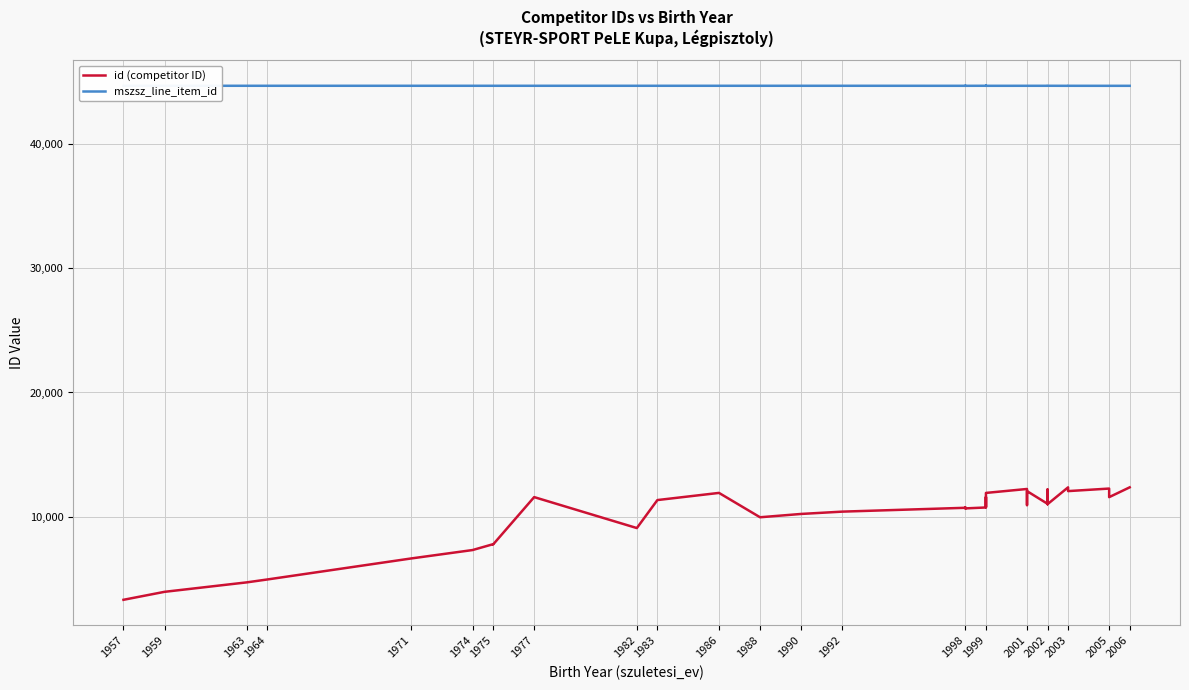

What position from the left is 35?

36